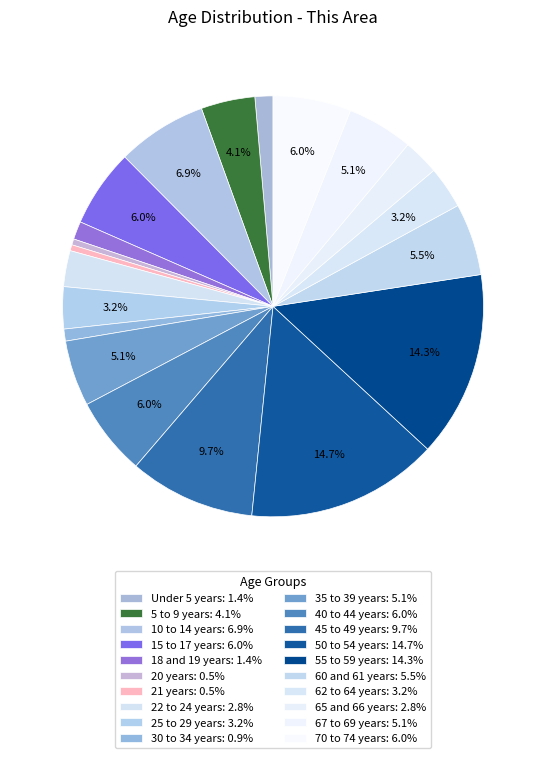

To the nearest percent, what portion does 67 to 69 years represent?

5%